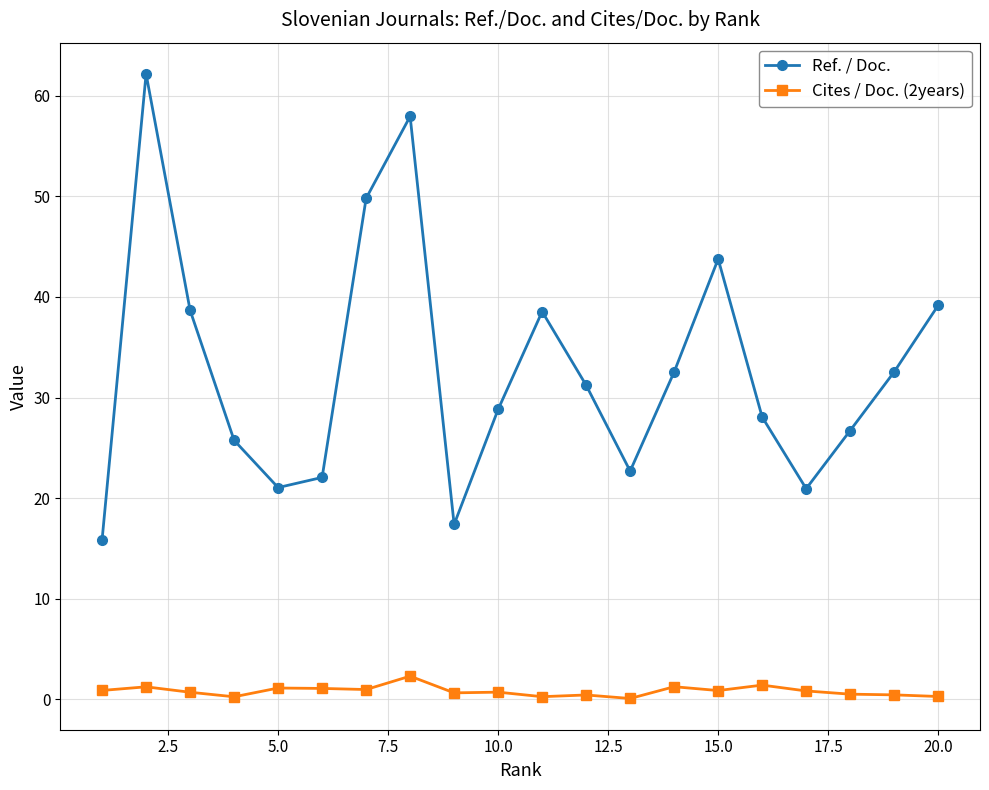

Which series has the widest spread of values?

Ref. / Doc.